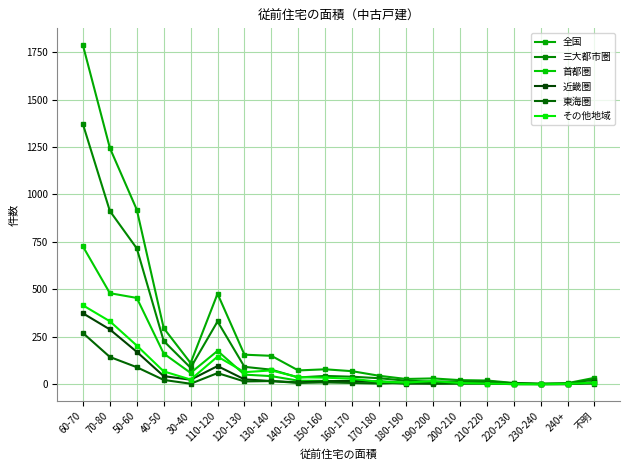

Reading right to left, extract all data points from this chart.

全国: 不明=34	240+=6	230-240=3	220-230=7	210-220=20	200-210=22	190-200=31	180-190=28	170-180=45	160-170=69	150-160=79	140-150=73	130-140=150	120-130=156	110-120=477	30-40=112	40-50=296	50-60=920	70-80=1245	60-70=1786
三大都市圏: 不明=25	240+=4	230-240=3	220-230=5	210-220=16	200-210=15	190-200=14	180-190=19	170-180=32	160-170=40	150-160=44	140-150=36	130-140=77	120-130=92	110-120=331	30-40=87	40-50=228	50-60=716	70-80=913	60-70=1370
首都圏: 不明=10	240+=2	230-240=1	220-230=0	210-220=6	200-210=5	190-200=6	180-190=8	170-180=17	160-170=15	150-160=18	140-150=19	130-140=43	120-130=51	110-120=176	30-40=60	40-50=162	50-60=455	70-80=480	60-70=726
近畿圏: 不明=11	240+=0	230-240=1	220-230=4	210-220=4	200-210=5	190-200=5	180-190=3	170-180=11	160-170=18	150-160=16	140-150=10	130-140=17	120-130=26	110-120=96	30-40=24	40-50=43	50-60=171	70-80=289	60-70=374
東海圏: 不明=4	240+=2	230-240=1	220-230=1	210-220=6	200-210=5	190-200=3	180-190=8	170-180=4	160-170=7	150-160=10	140-150=7	130-140=17	120-130=15	110-120=59	30-40=3	40-50=23	50-60=90	70-80=144	60-70=270
その他地域: 不明=9	240+=2	230-240=0	220-230=2	210-220=4	200-210=7	190-200=17	180-190=9	170-180=13	160-170=29	150-160=35	140-150=37	130-140=73	120-130=64	110-120=146	30-40=25	40-50=68	50-60=204	70-80=332	60-70=416